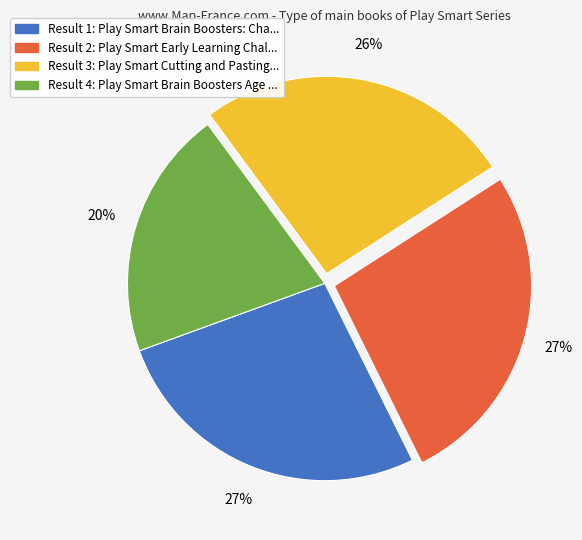

To the nearest percent, what is the average slice percentage?

25%